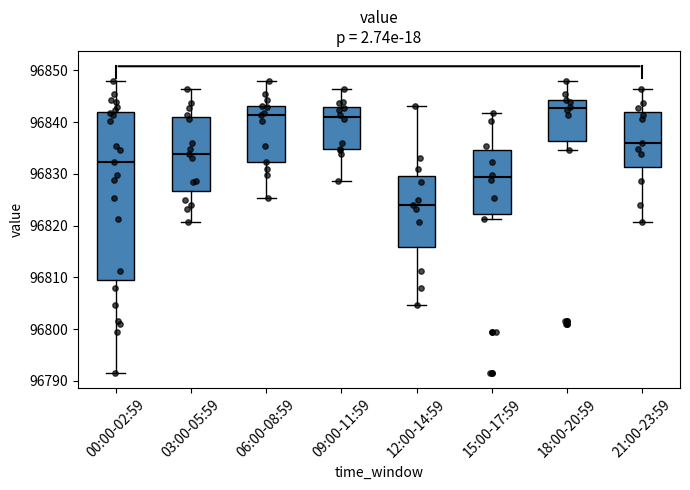

Where does the lower whisker of the box for 15:00-17:59 end on the y-axis? The values are not printed on the chart, so give them approximately, as read against the axis.

96821